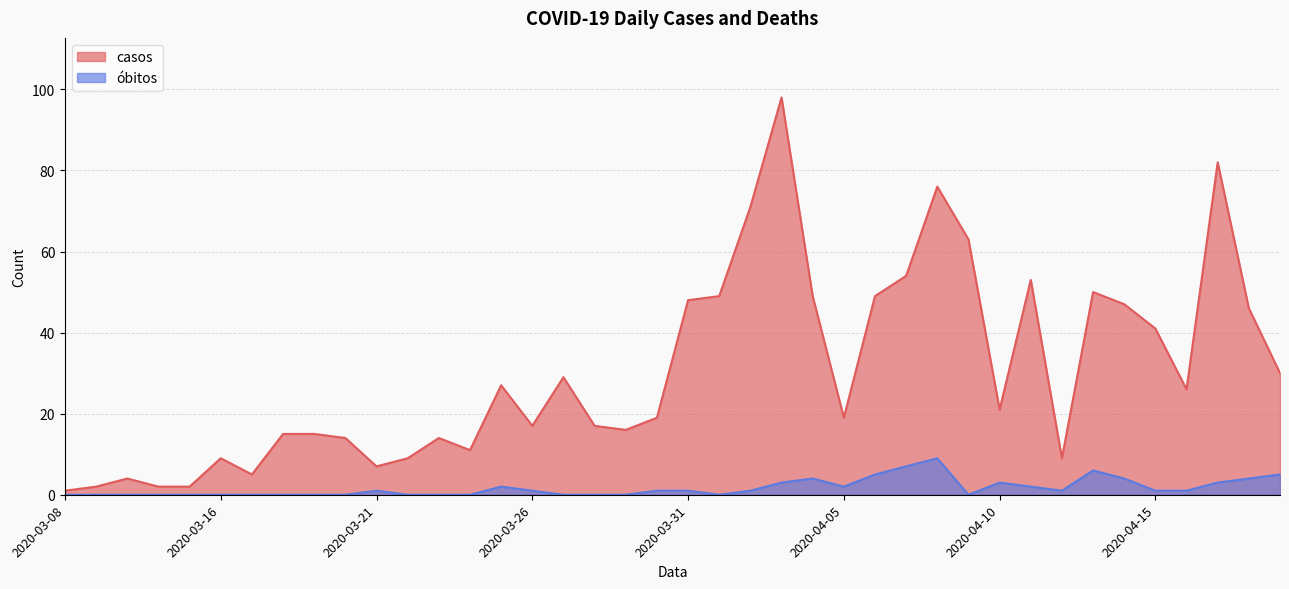

How many data points does each series have?

40